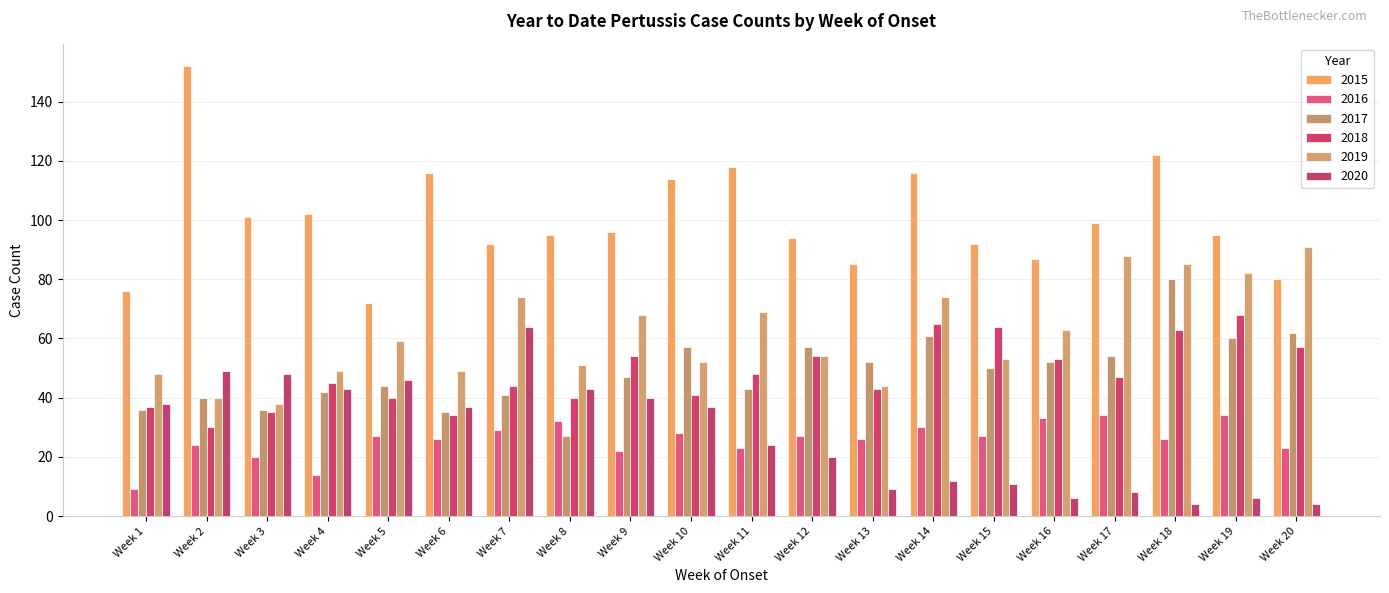

What is the approximate value of 2016 at Week 19, to the nearest 5?

35